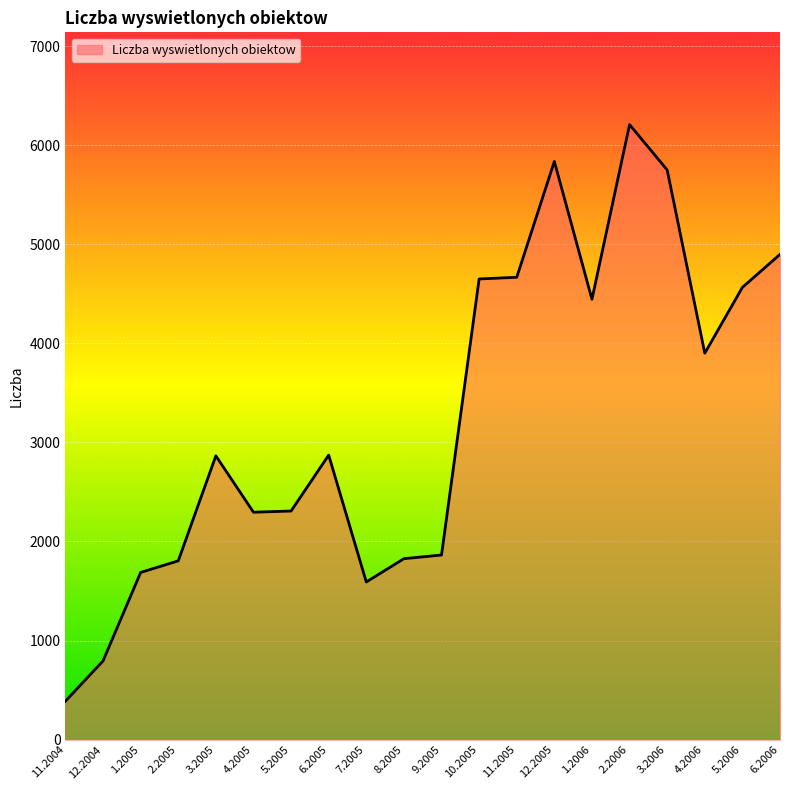

What is the sum of all values?

65201